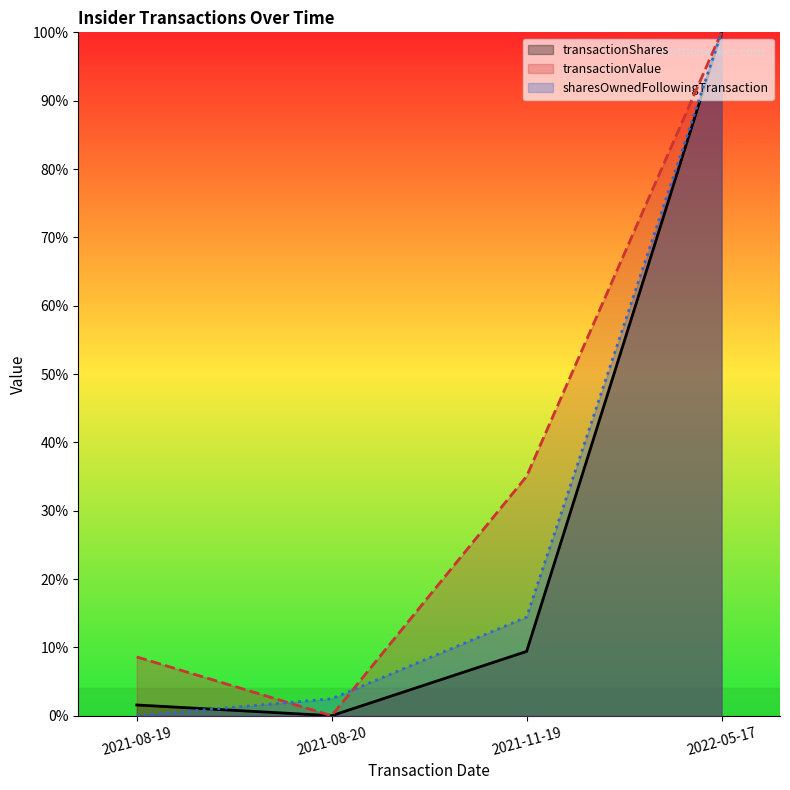

Does the chart display data point markers on the line(s)?

No